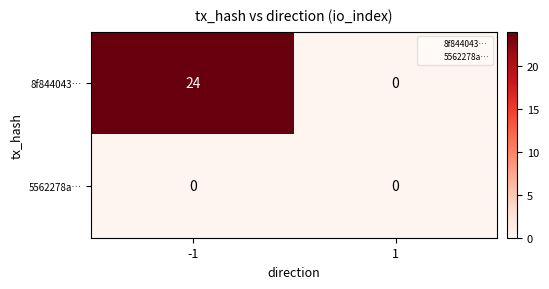

Rank the series at -1 from highest to lowest value.

8f844043…, 5562278a…